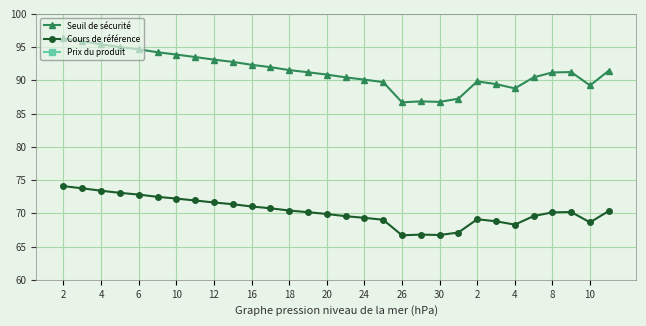

Rank the series by their average value, from highest to lowest.

Seuil de sécurité, Cours de référence, Prix du produit